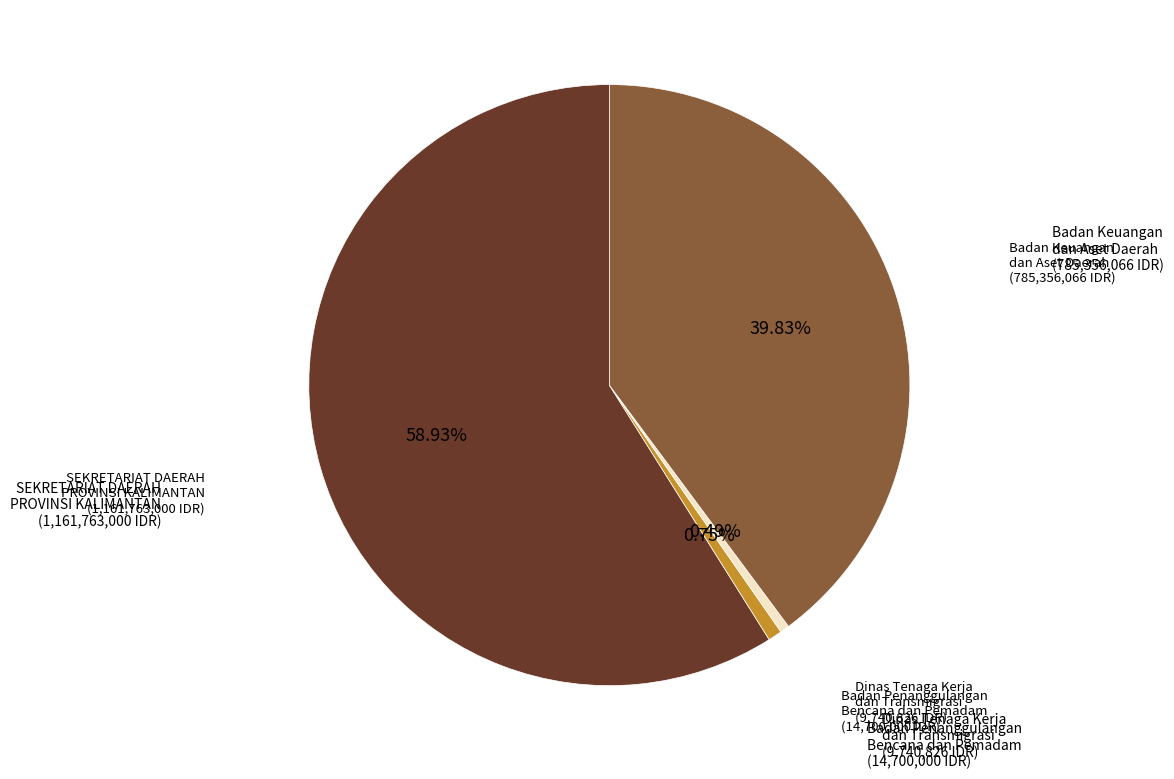

Between SEKRETARIAT DAERAH PROVINSI KALIMANTAN and Badan Keuangan dan Aset Daerah, which is larger?

SEKRETARIAT DAERAH PROVINSI KALIMANTAN